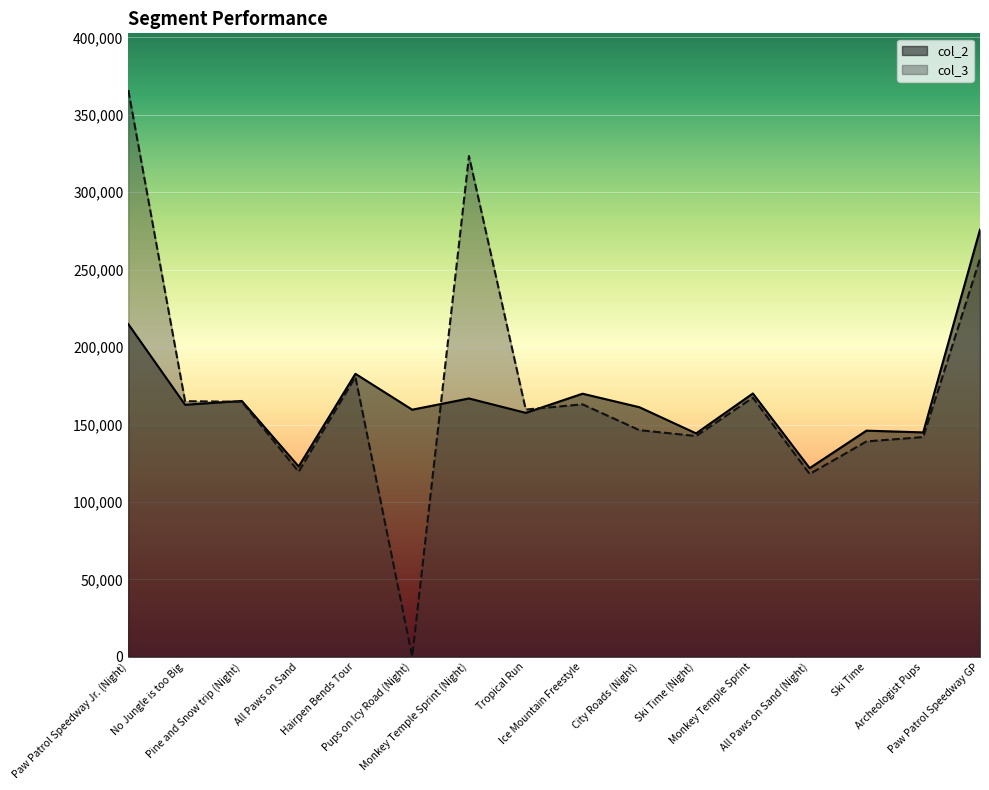

At City Roads (Night), list the series in order from smallest to largest.

col_3, col_2